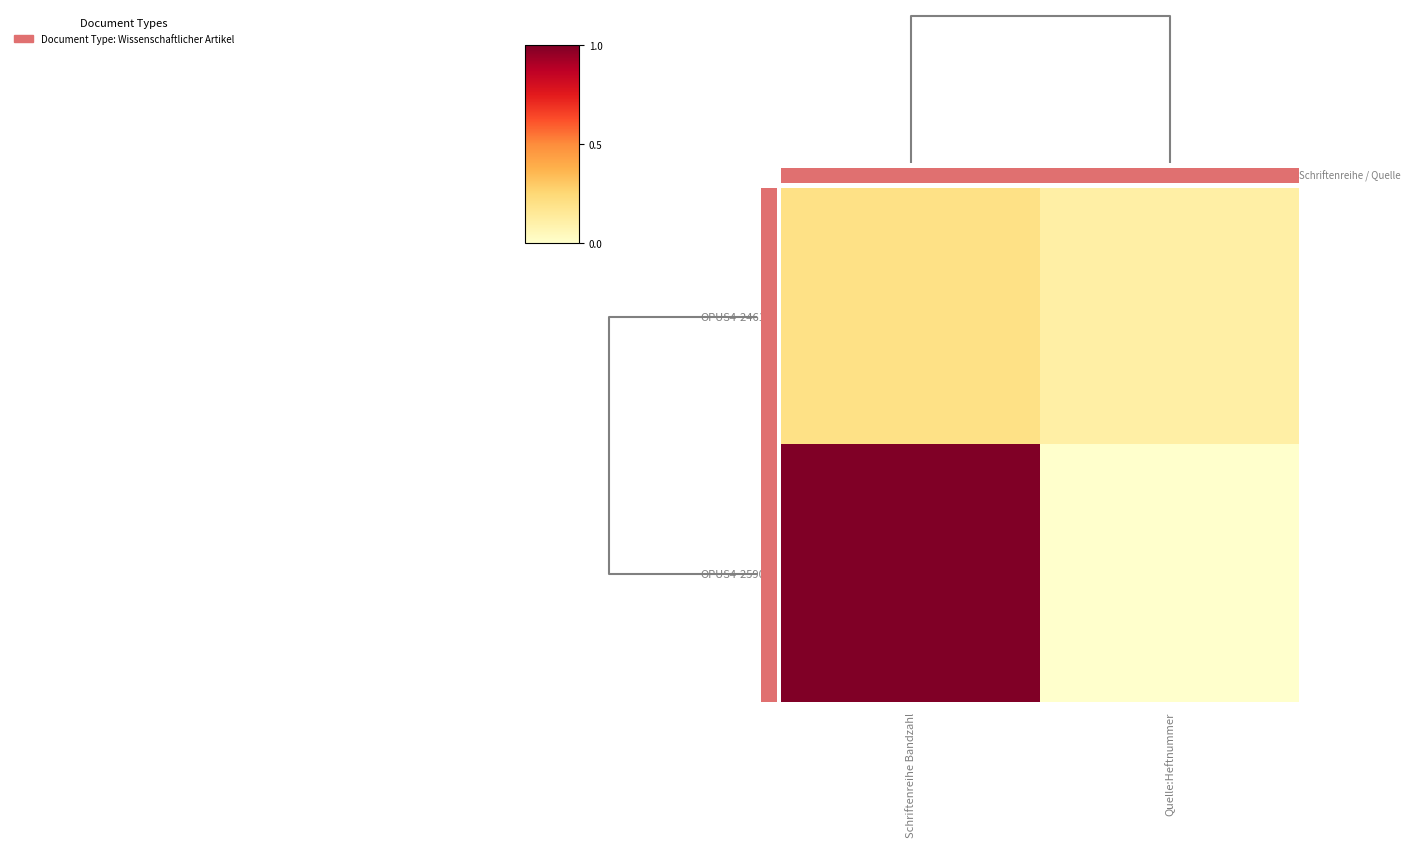

What is the maximum value shown in the chart?

1.0